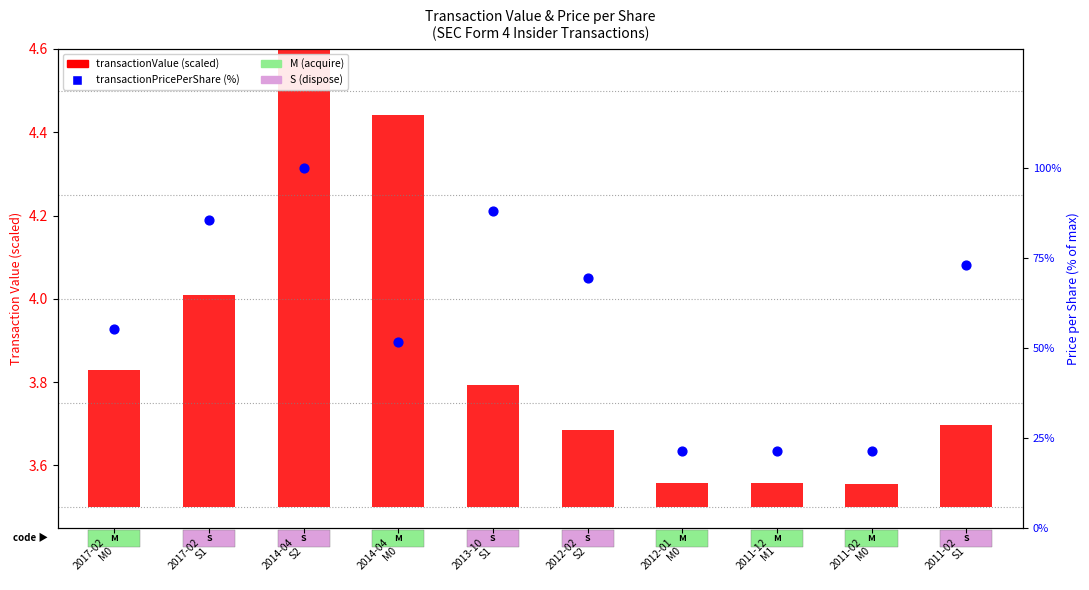

Which series reaches the maximum Y coordinate?

transactionPricePerShare (%)